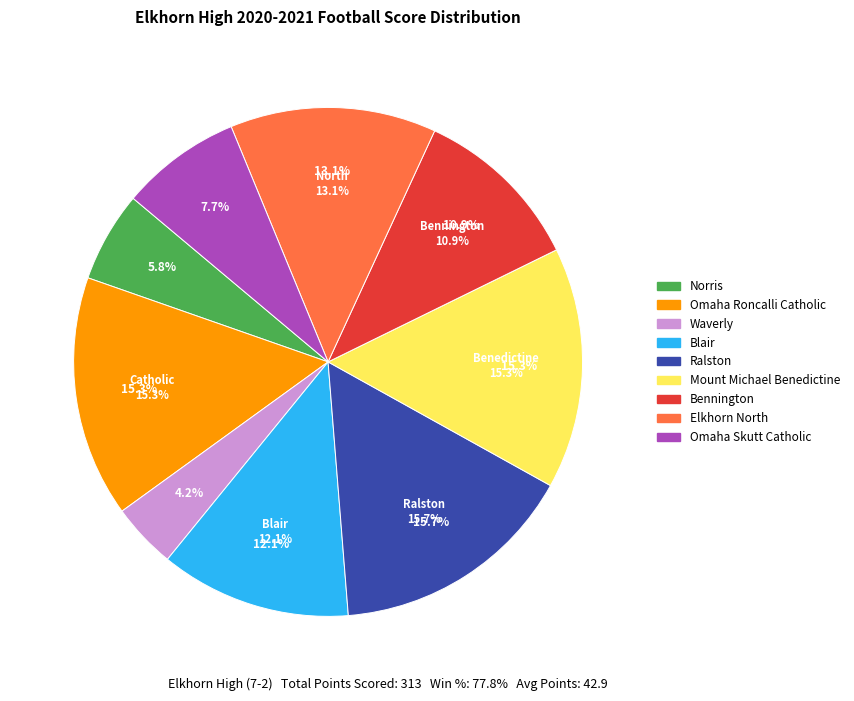

How many slices are in this pie chart?

9